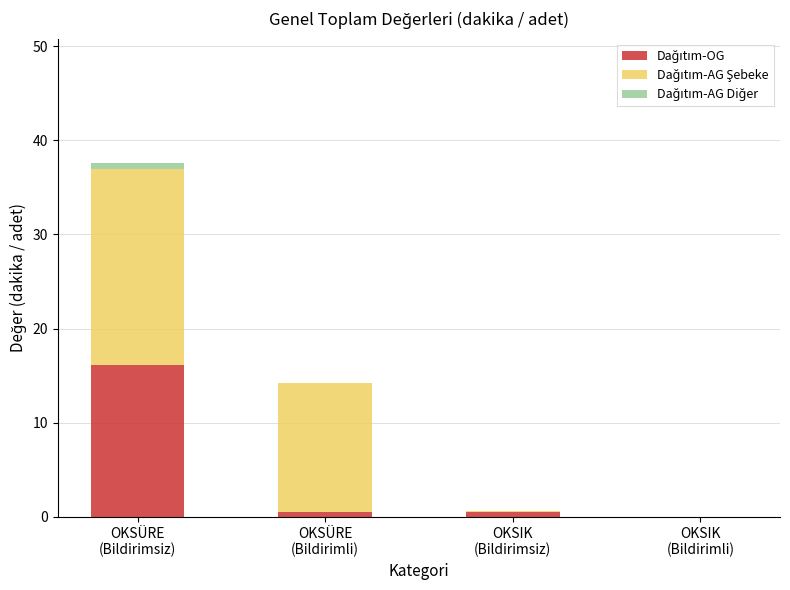

How many distinct data groups are displayed?

3